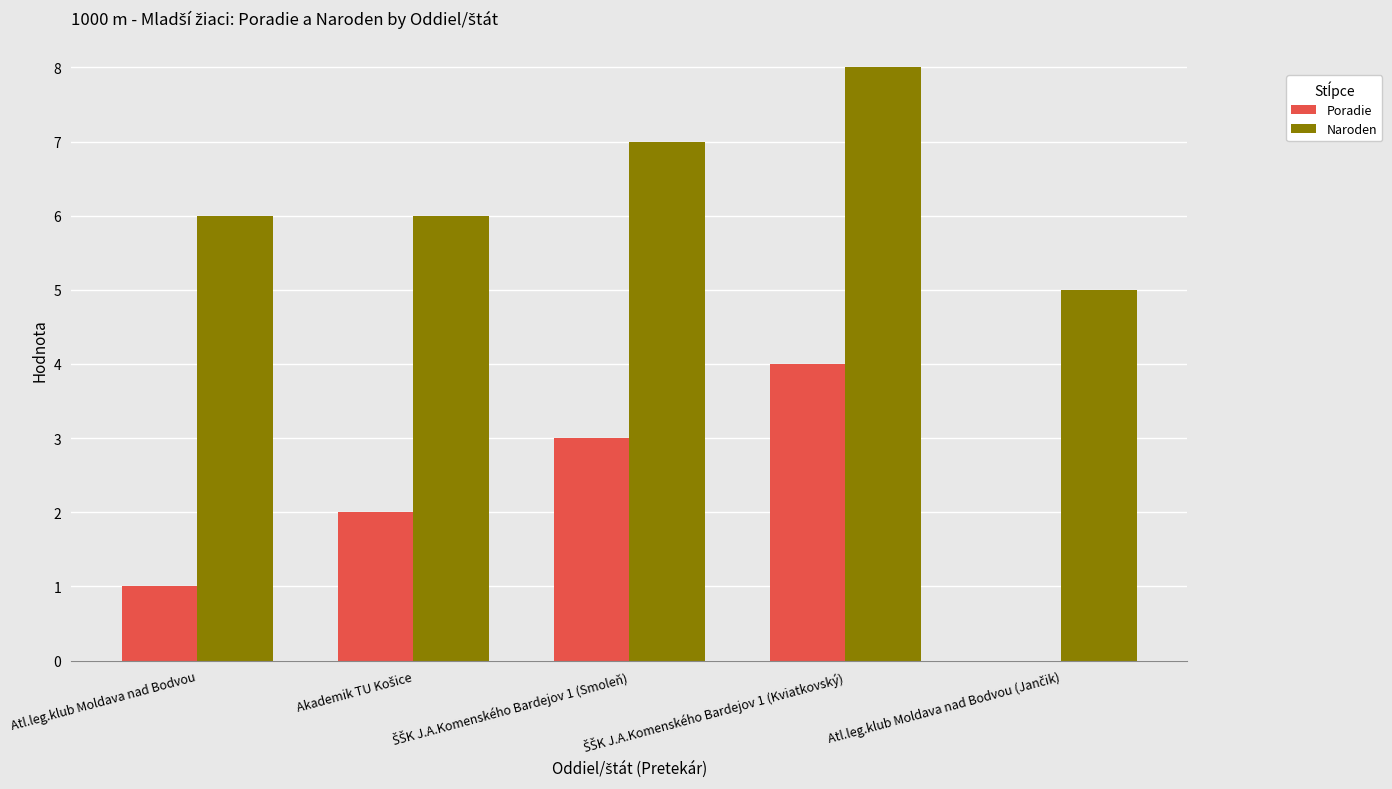

Which series has the largest total across all categories?

Naroden